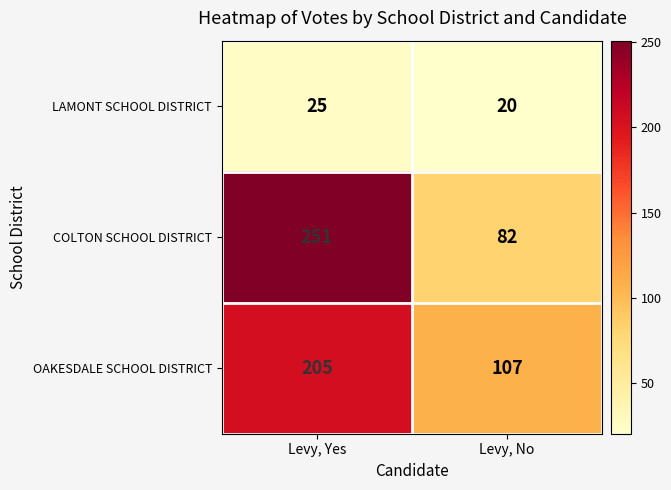

What is the spread (max minus min) of values at Levy, Yes?

226